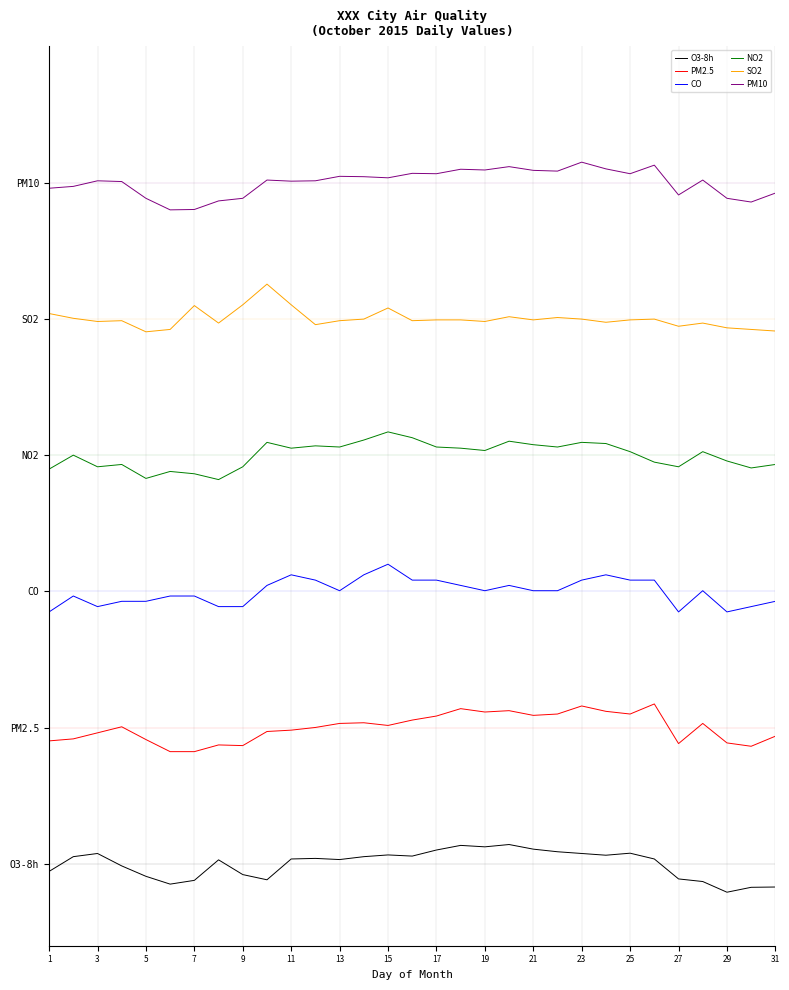

What are all the series names shown in the legend?

O3-8h, PM2.5, CO, NO2, SO2, PM10